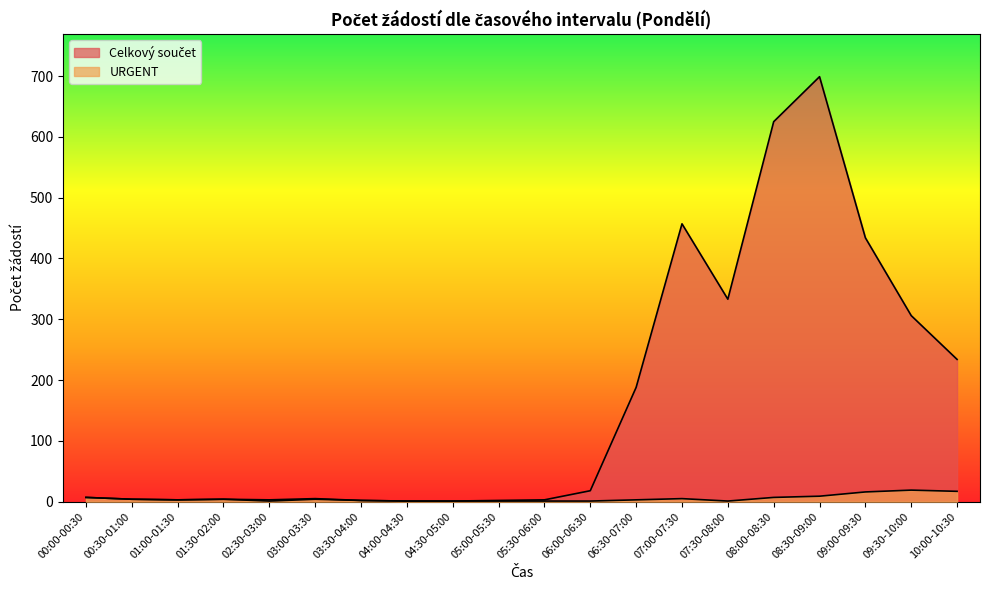

At how many categories does at least one series exceed 319?

5